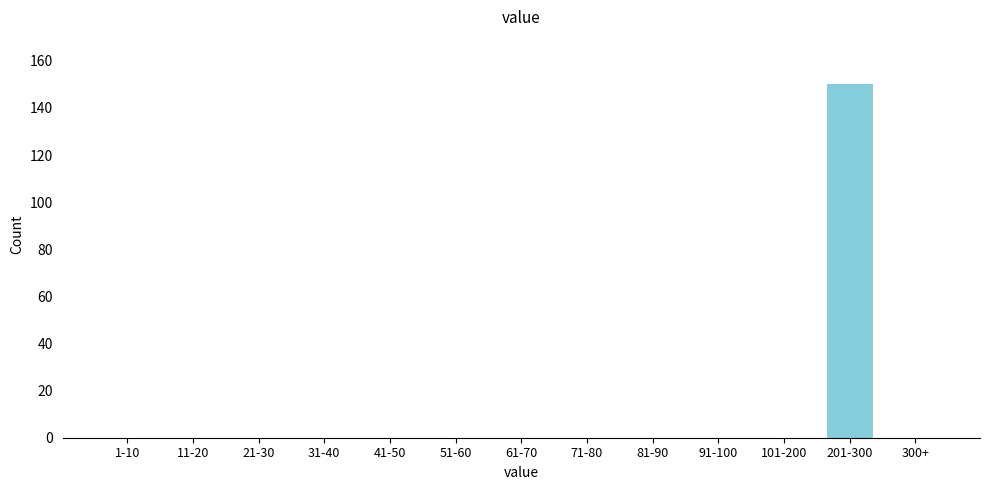

Reading left to right, what are all the values shown in this chart?

1-10=0	11-20=0	21-30=0	31-40=0	41-50=0	51-60=0	61-70=0	71-80=0	81-90=0	91-100=0	101-200=0	201-300=150	300+=0